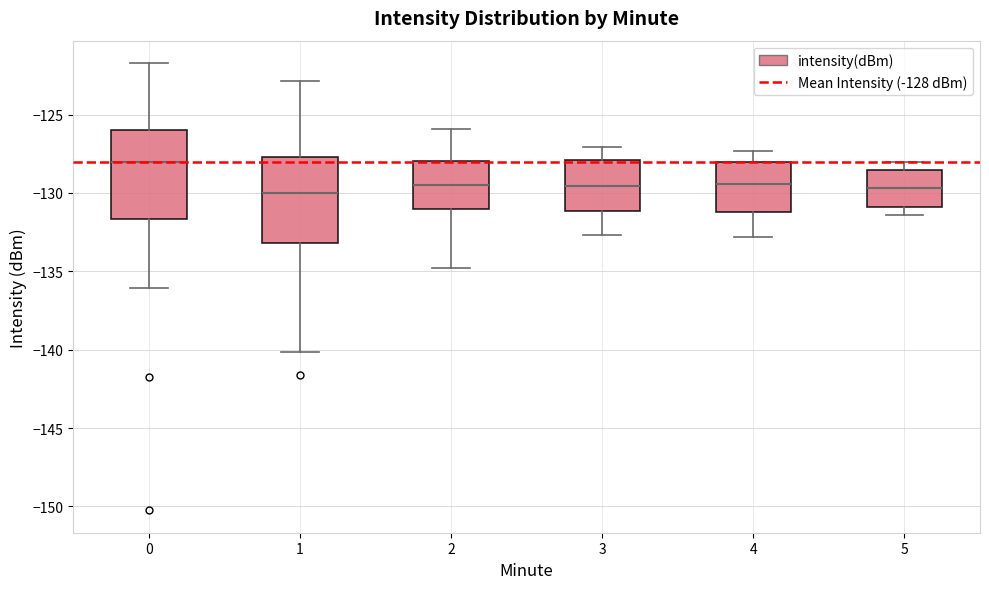

Reading left to right, read every box against the y-axis: the position of its median line, the range the box covers, and the ends of its whiskers. The values are not printed on the chart, so give them approximately, as read against the axis.

0: median -128.0, box -131.5 to -126.0, whiskers -136.0 to -121.5
1: median -130.0, box -133.0 to -127.5, whiskers -140.0 to -123.0
2: median -129.5, box -131.0 to -128.0, whiskers -135.0 to -126.0
3: median -129.5, box -131.0 to -128.0, whiskers -132.5 to -127.0
4: median -129.5, box -131.0 to -128.0, whiskers -133.0 to -127.5
5: median -129.5, box -131.0 to -128.5, whiskers -131.5 to -128.0